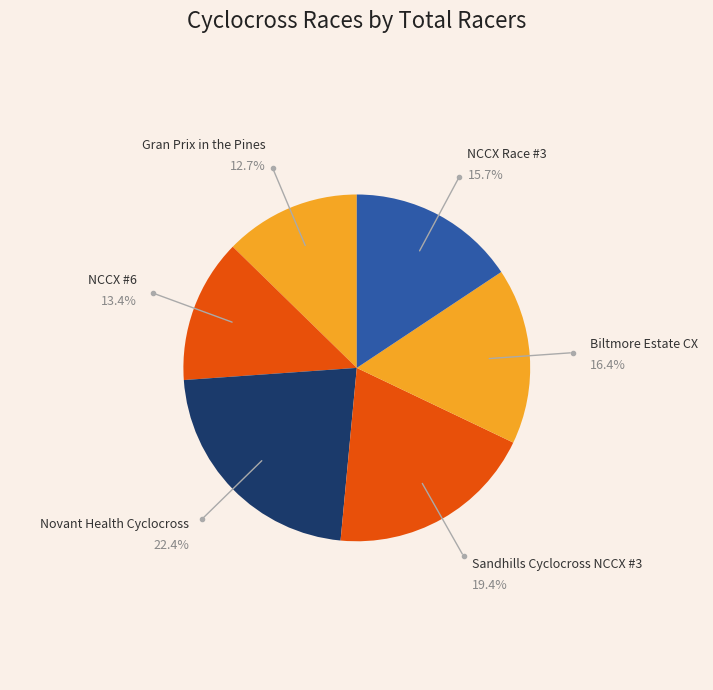

How many segments does this pie chart have?

6